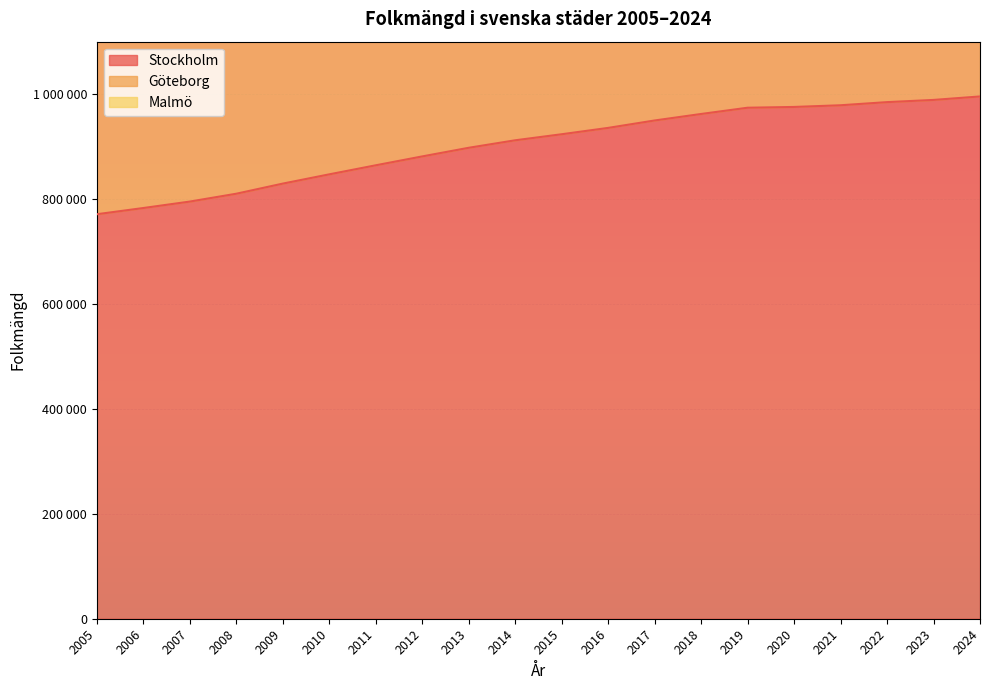

True or false: Malmö and Göteborg intersect in this chart.

False